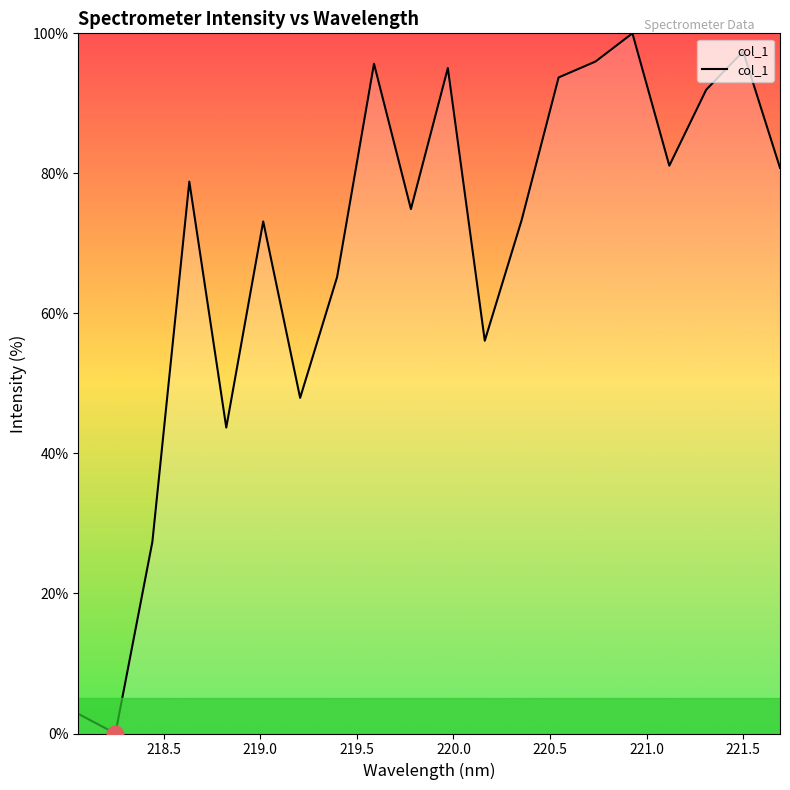

What is the greatest value displayed?

100.0